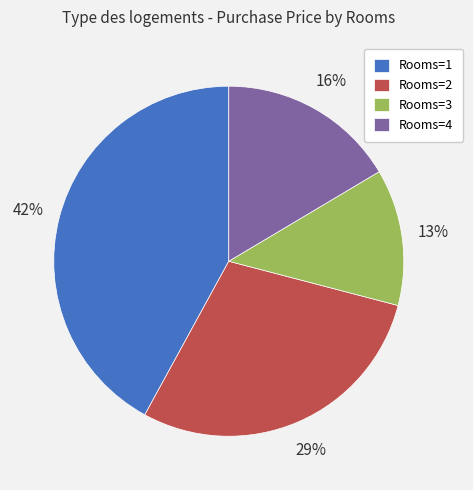

What percentage is the Rooms=3 slice, to the nearest percent?

13%